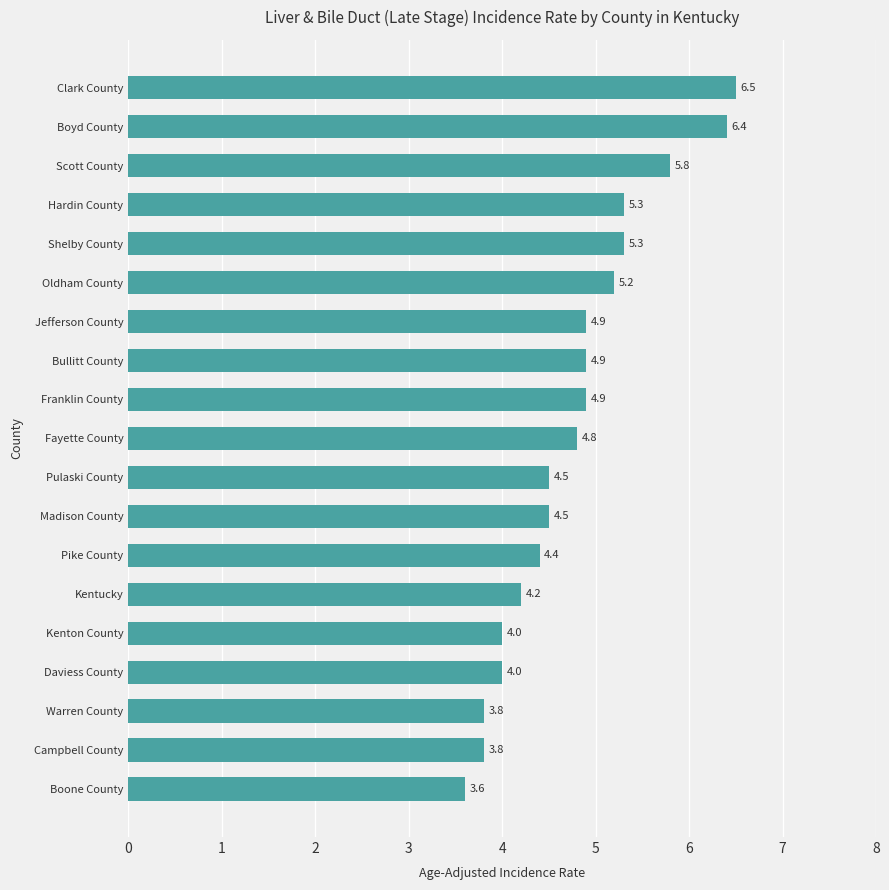

What is the difference between the second highest and second lowest values?

2.6